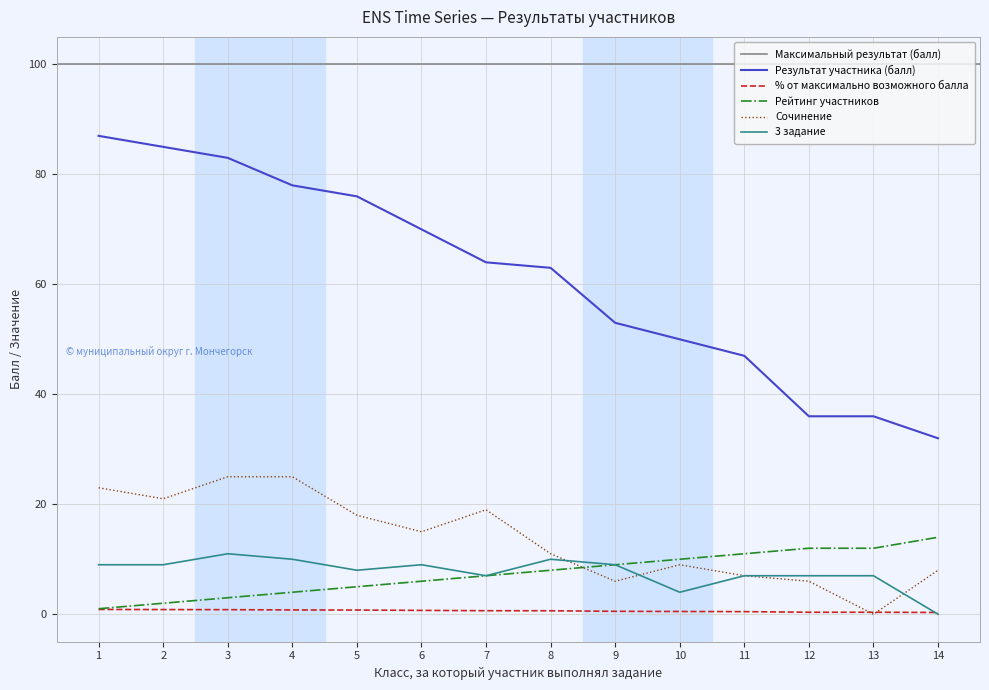

What is the greatest value displayed?

87.0